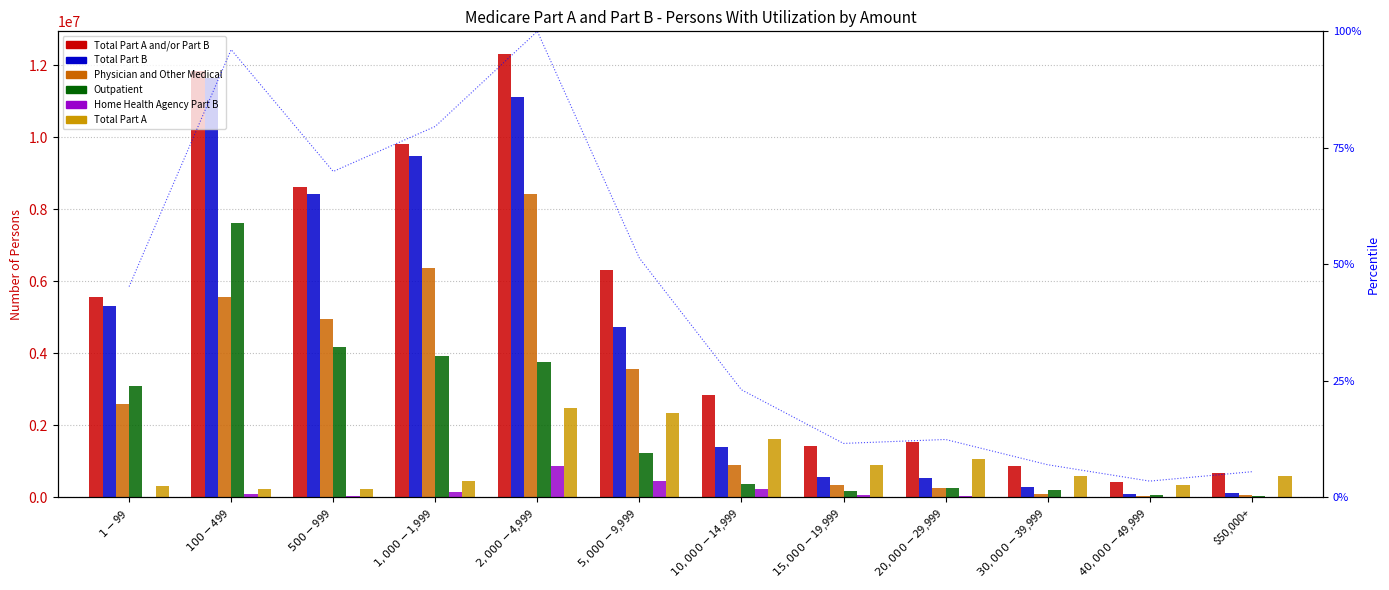

The Outpatient series shows 78233 at $40,000-$49,999. True or false?

False